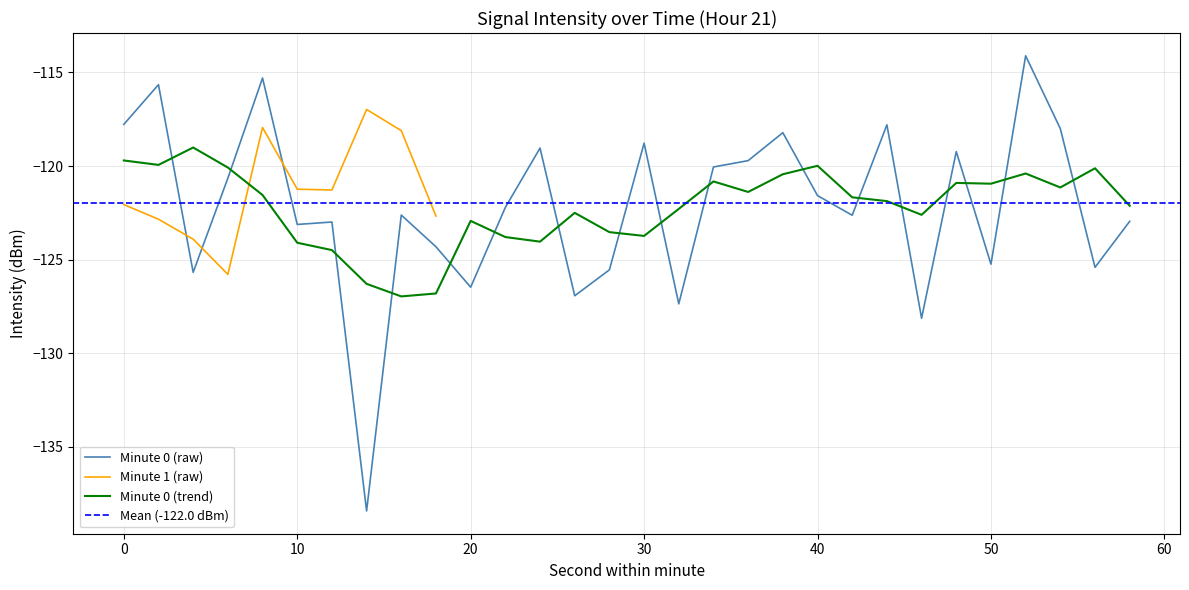

After their last crossing, which series has the higher values: Minute 0 (trend) or Minute 0 (raw)?

Minute 0 (trend)